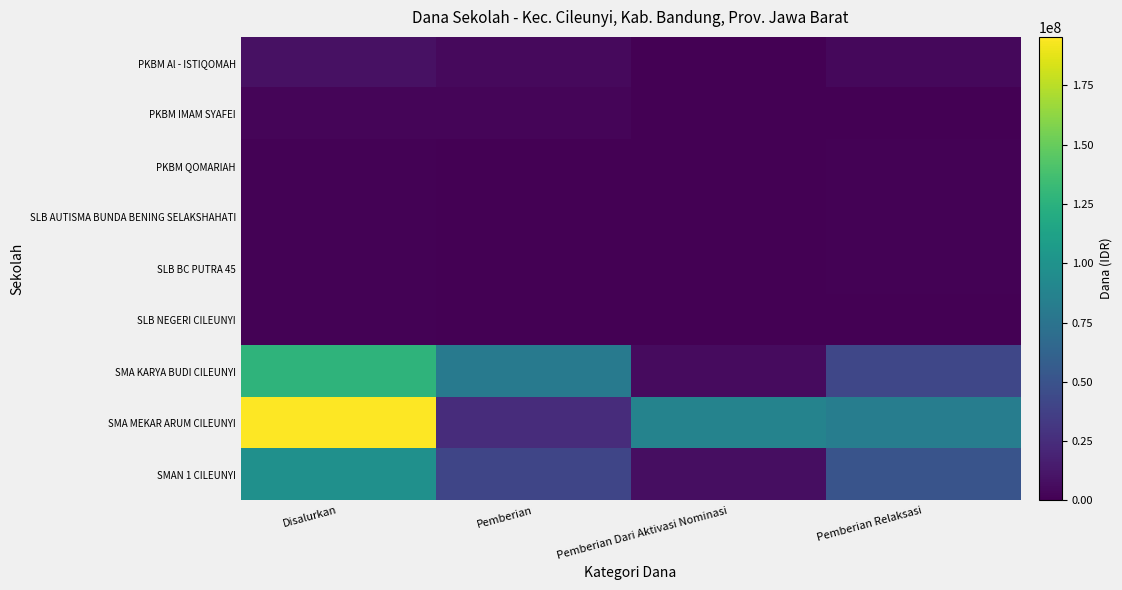

List the series in order of their peak value, highest first.

SMA MEKAR ARUM CILEUNYI, SMA KARYA BUDI CILEUNYI, SMAN 1 CILEUNYI, PKBM Al - ISTIQOMAH, PKBM IMAM SYAFEI, PKBM QOMARIAH, SLB AUTISMA BUNDA BENING SELAKSHAHATI, SLB BC PUTRA 45, SLB NEGERI CILEUNYI